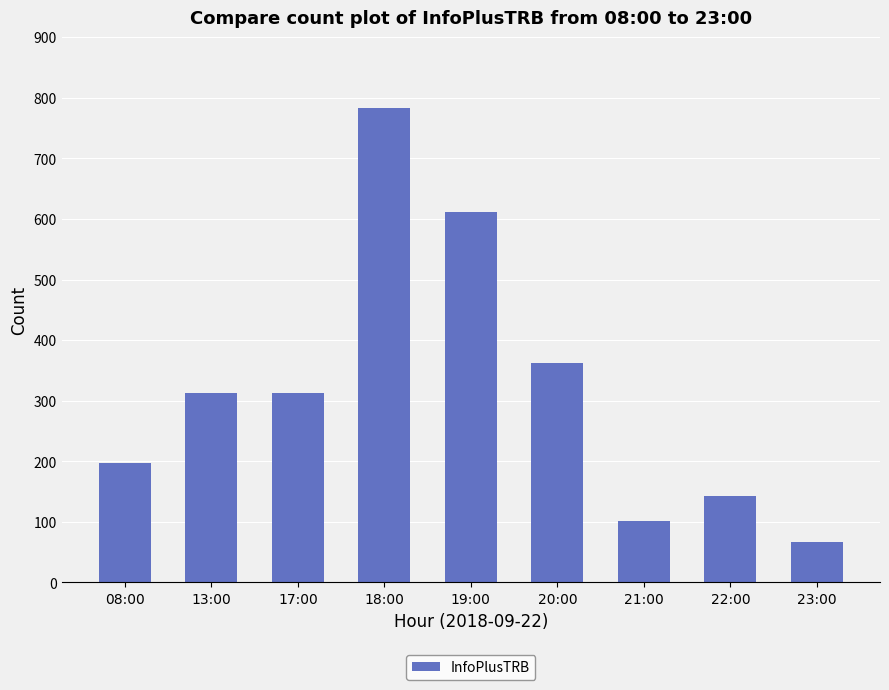

How many values are below 313?

4